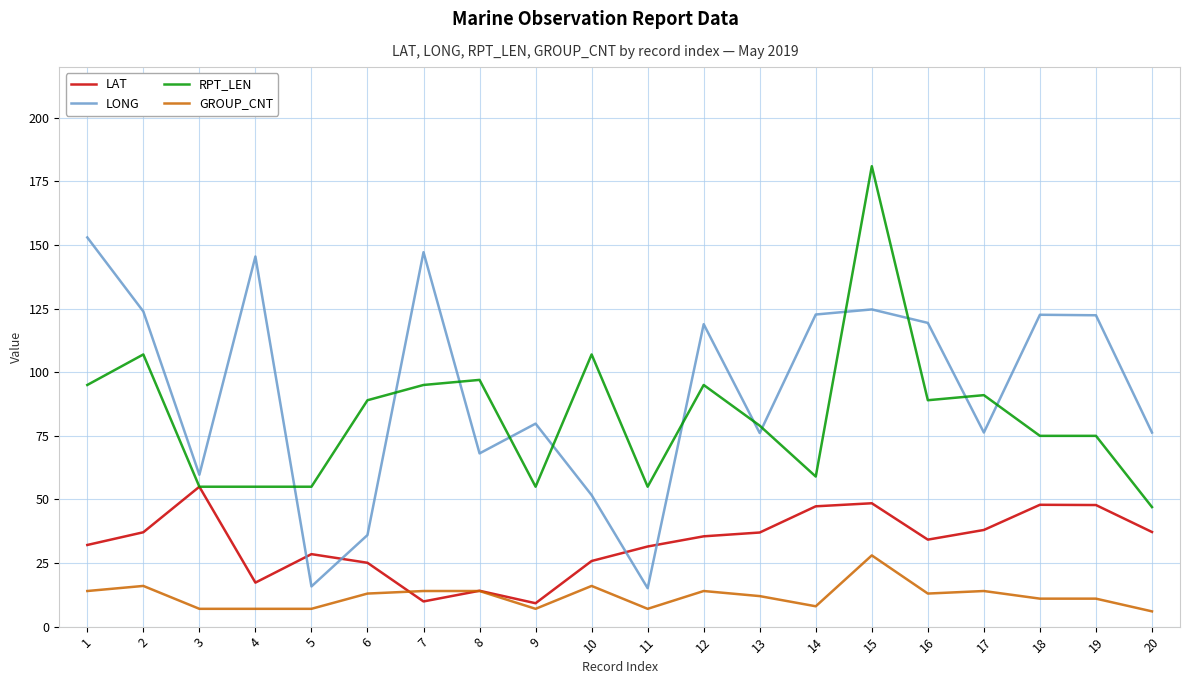

Which category has the highest value in the GROUP_CNT series?

15